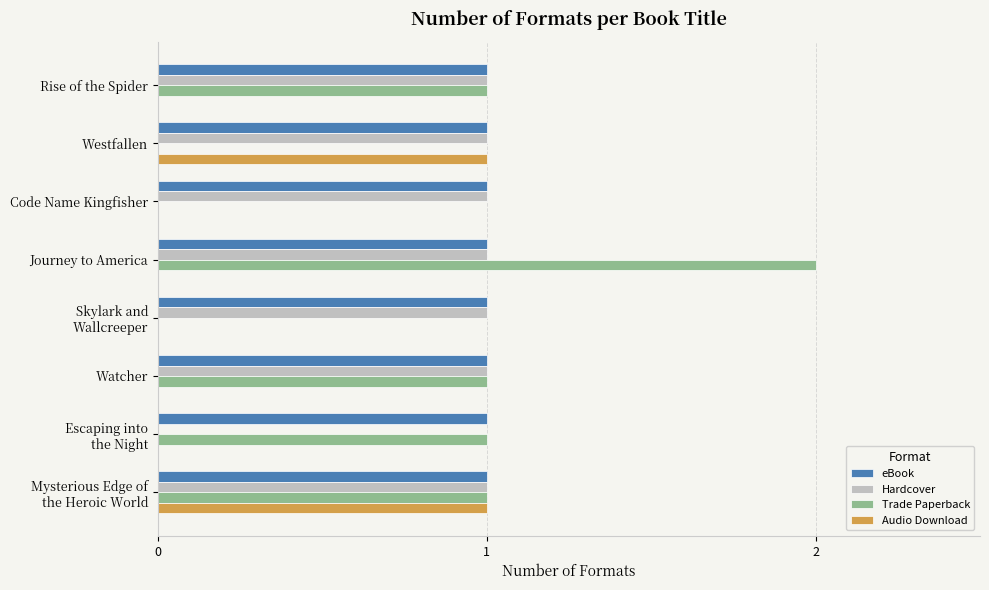

True or false: Audio Download has a value of 0 at Westfallen.

False